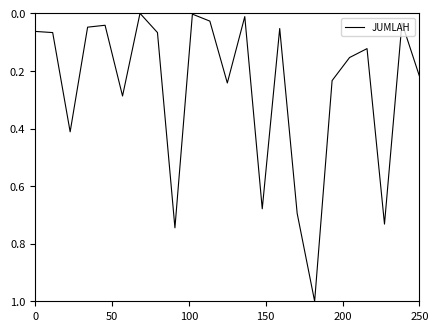

What is the maximum value shown in the chart?

1.0